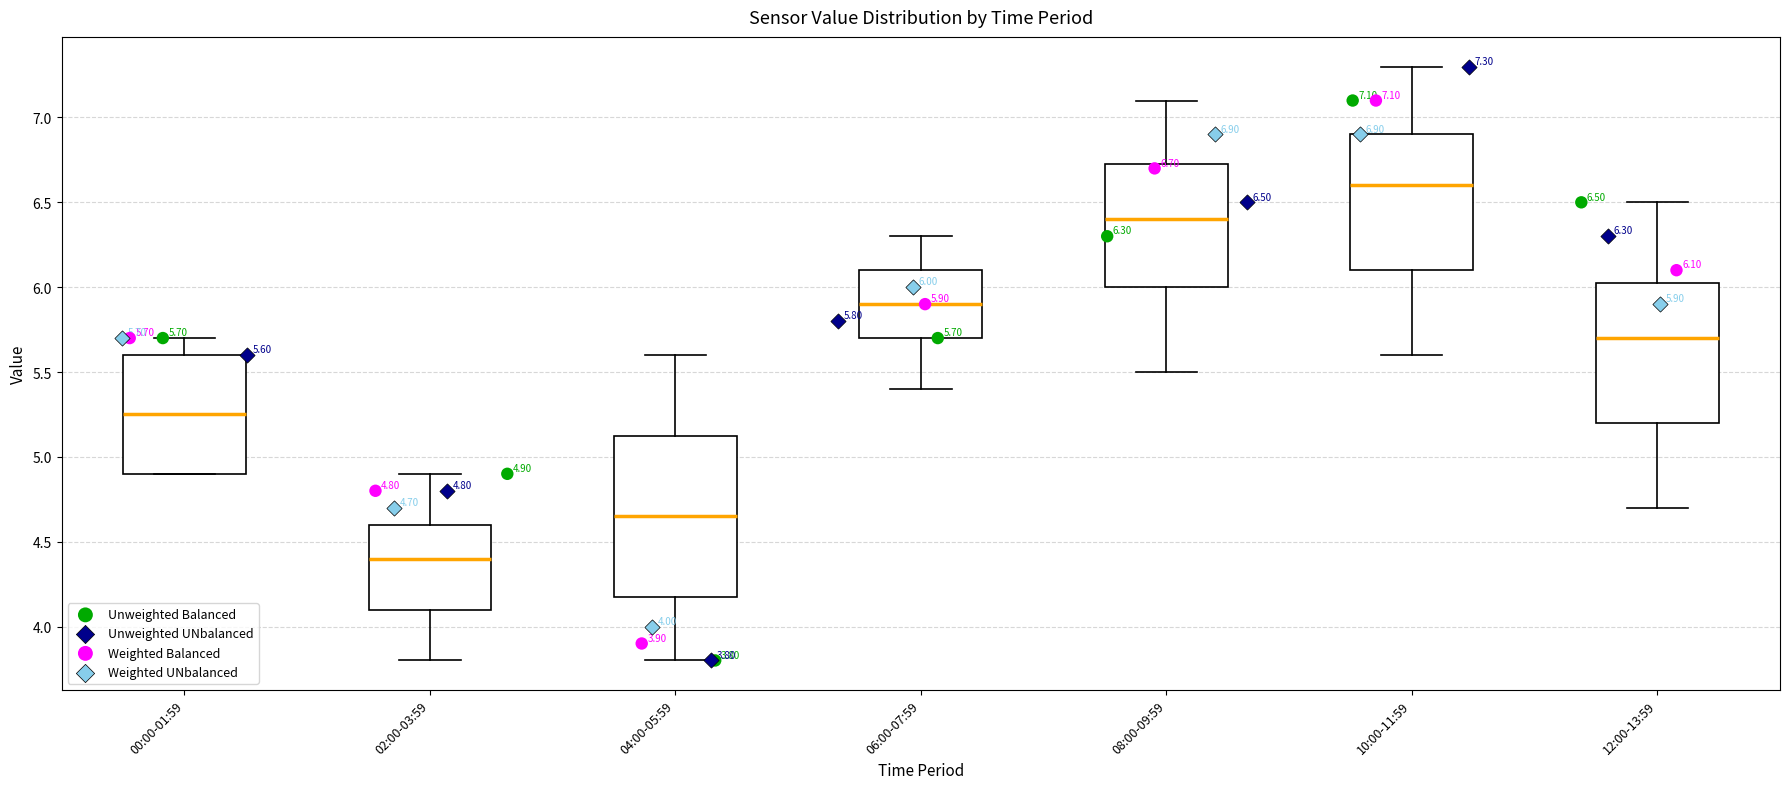

Comparing the boxes themselves (not the whiskers), which one is the tallest?

04:00-05:59